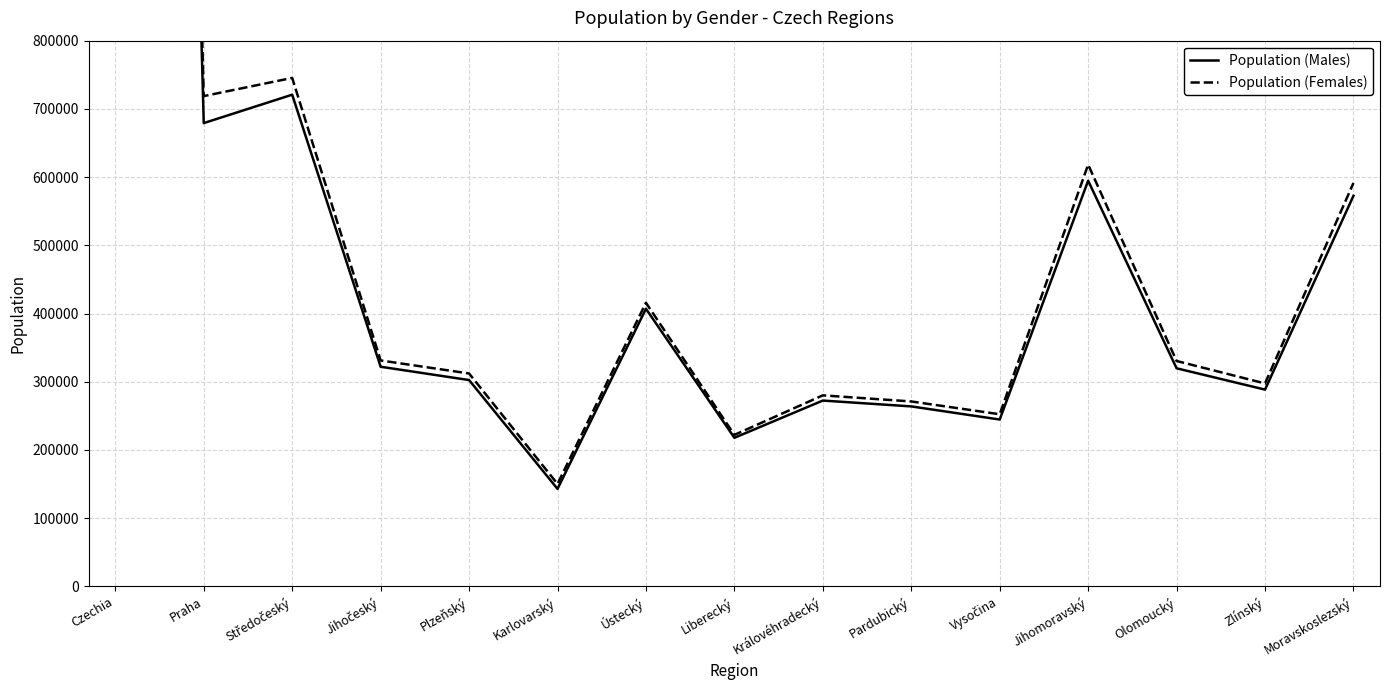

Where is the first local minimum for Population (Males)?

Praha